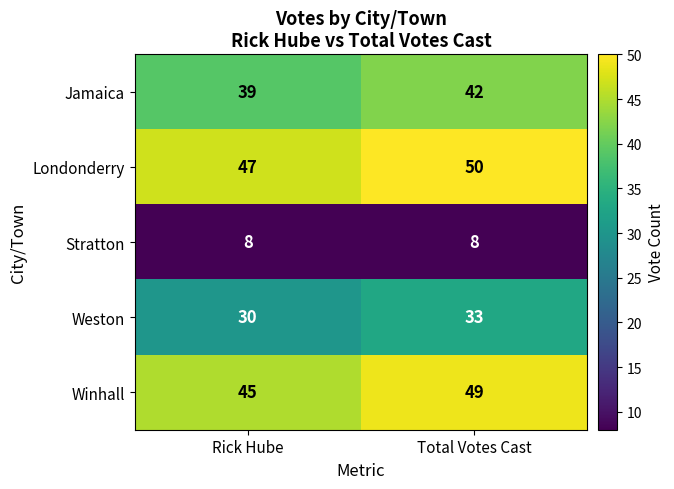

Which series has the largest range (max minus min)?

Winhall